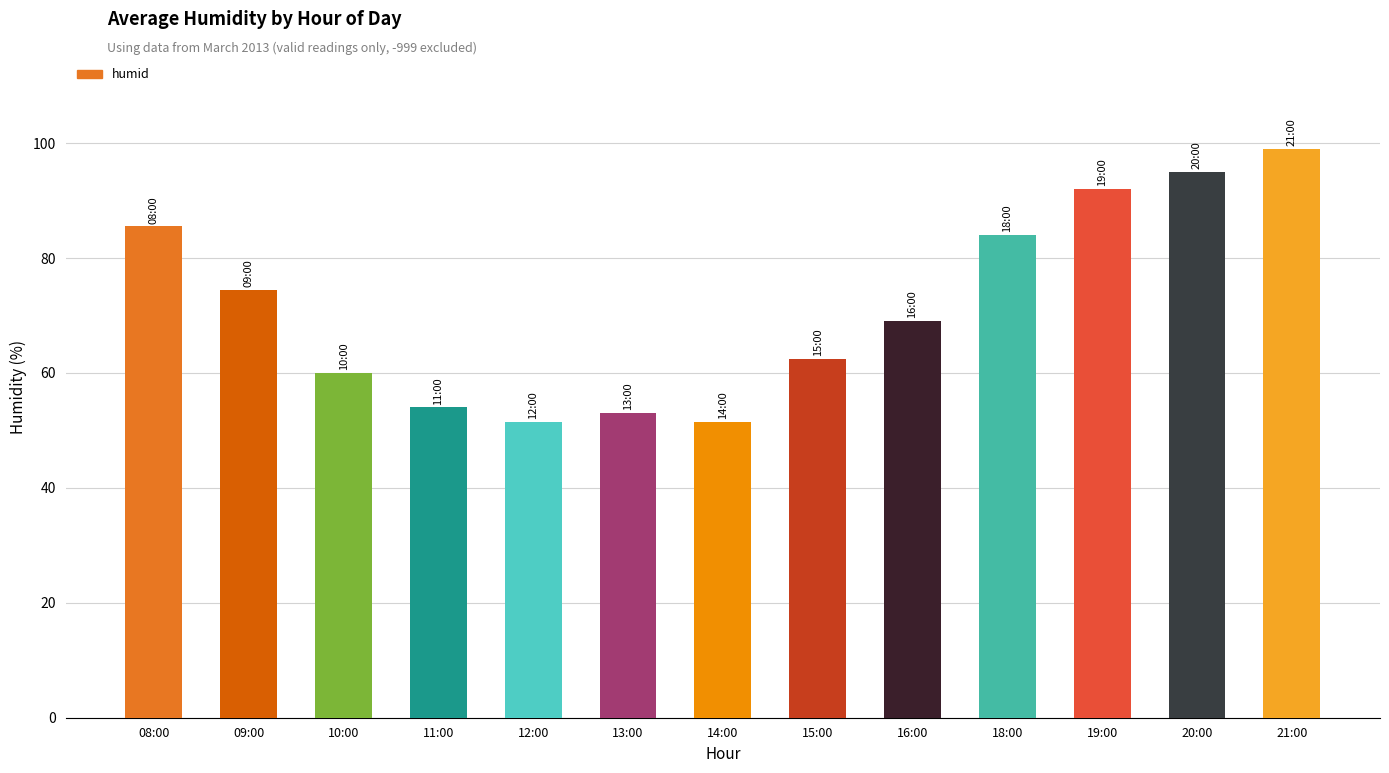

What position from the left is 19:00?

11